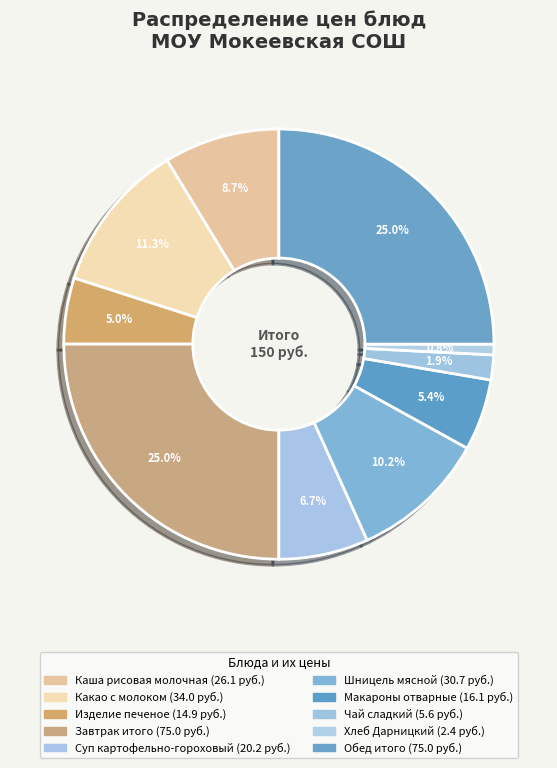

Rank the categories by value from lowest to highest.

Хлеб Дарницкий, Чай сладкий, Изделие печеное, Макароны отварные, Суп картофельно-гороховый, Каша рисовая молочная, Шницель мясной, Какао с молоком, Завтрак итого, Обед итого